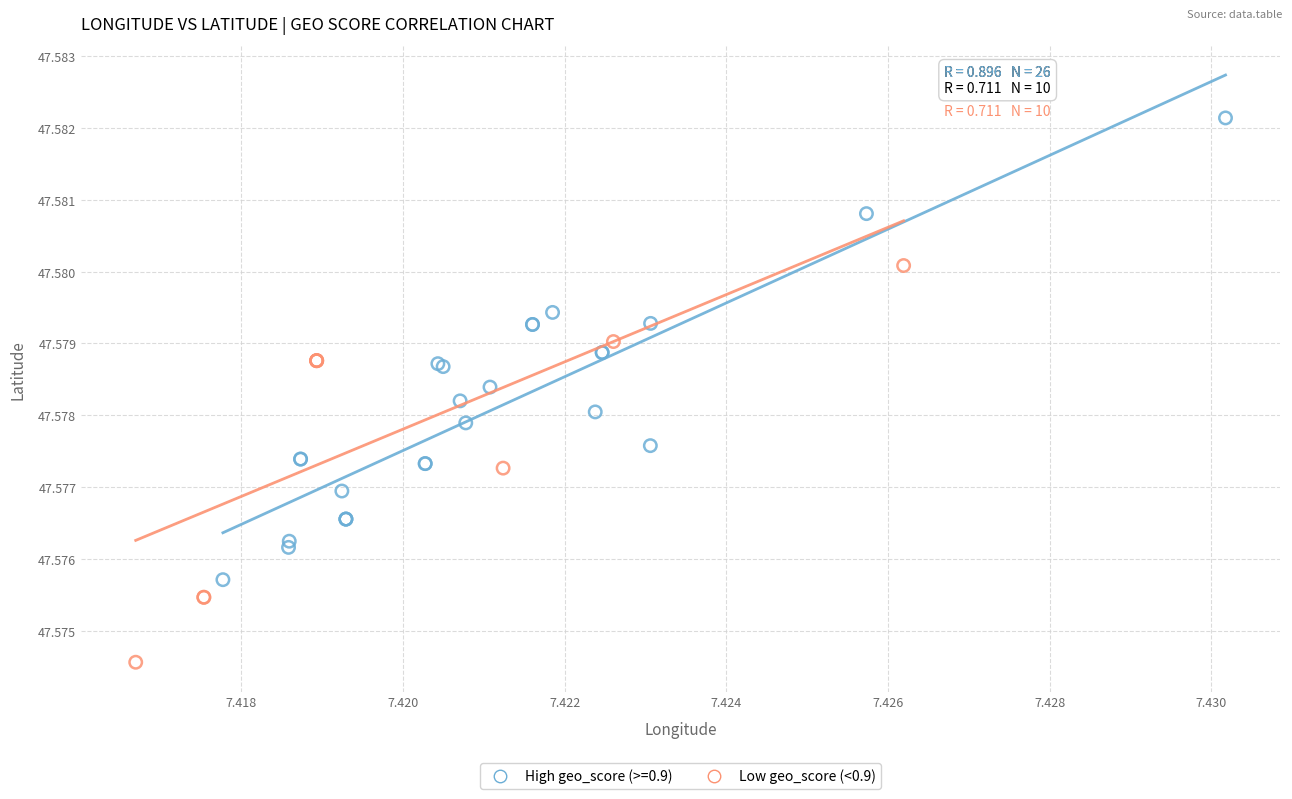

Which series reaches the minimum Y coordinate?

Low geo_score (<0.9)